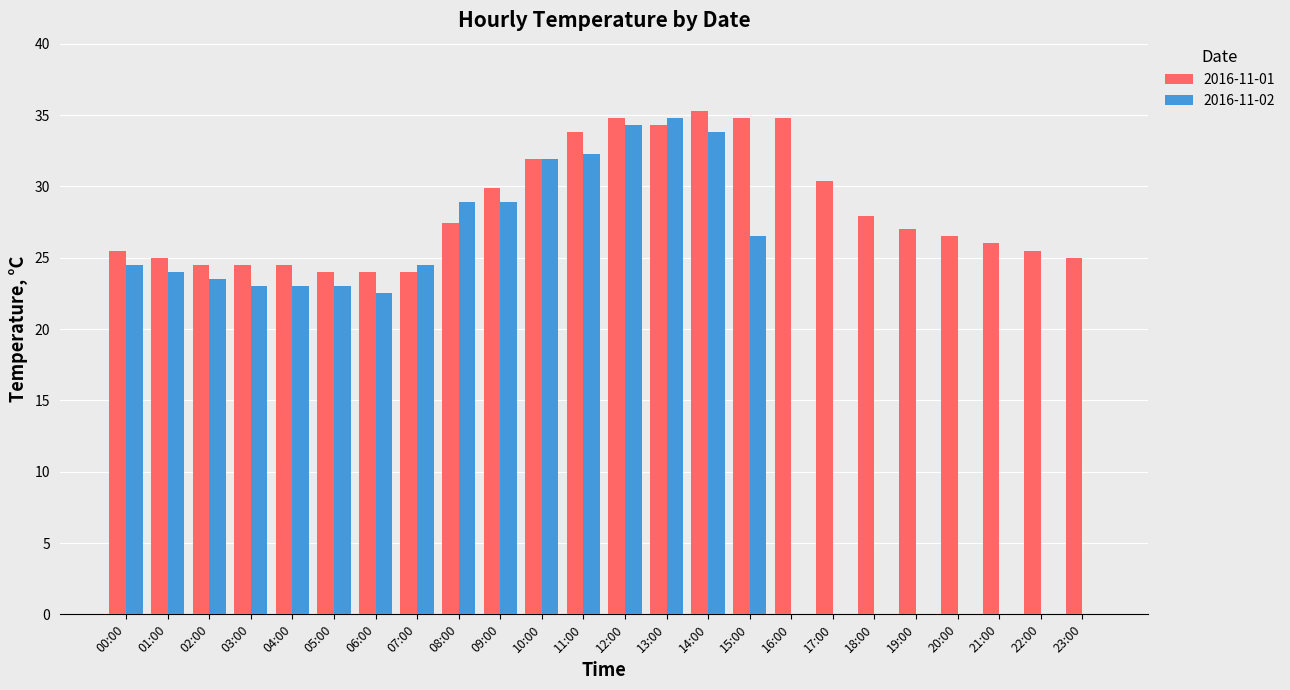

Is the value of 2016-11-02 at 03:00 greater than the value of 2016-11-01 at 20:00?

No